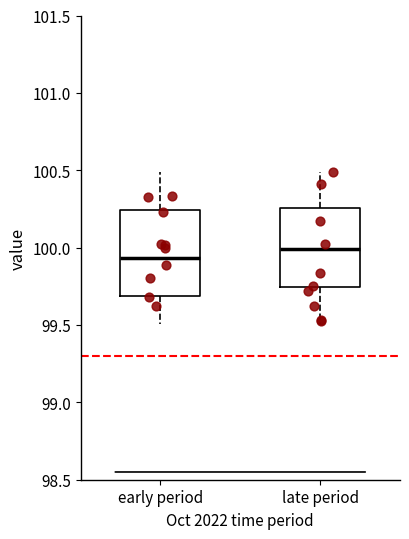

Which box has the highest median line?

late period